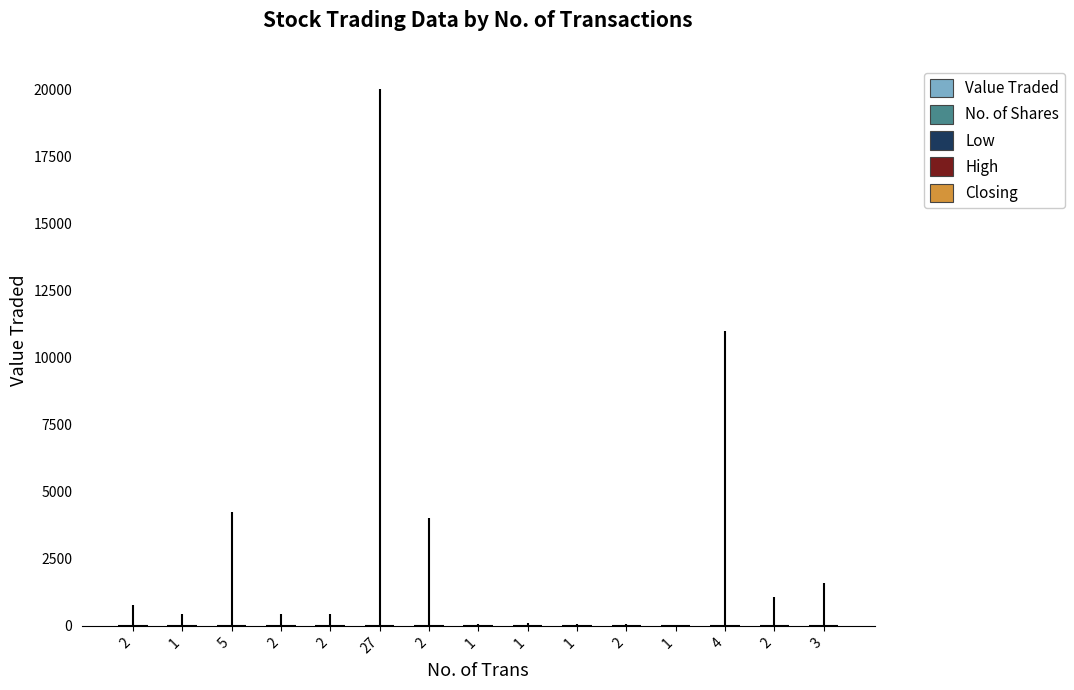

Is the value of No. of Shares at 1 greater than the value of Low at 27?

Yes